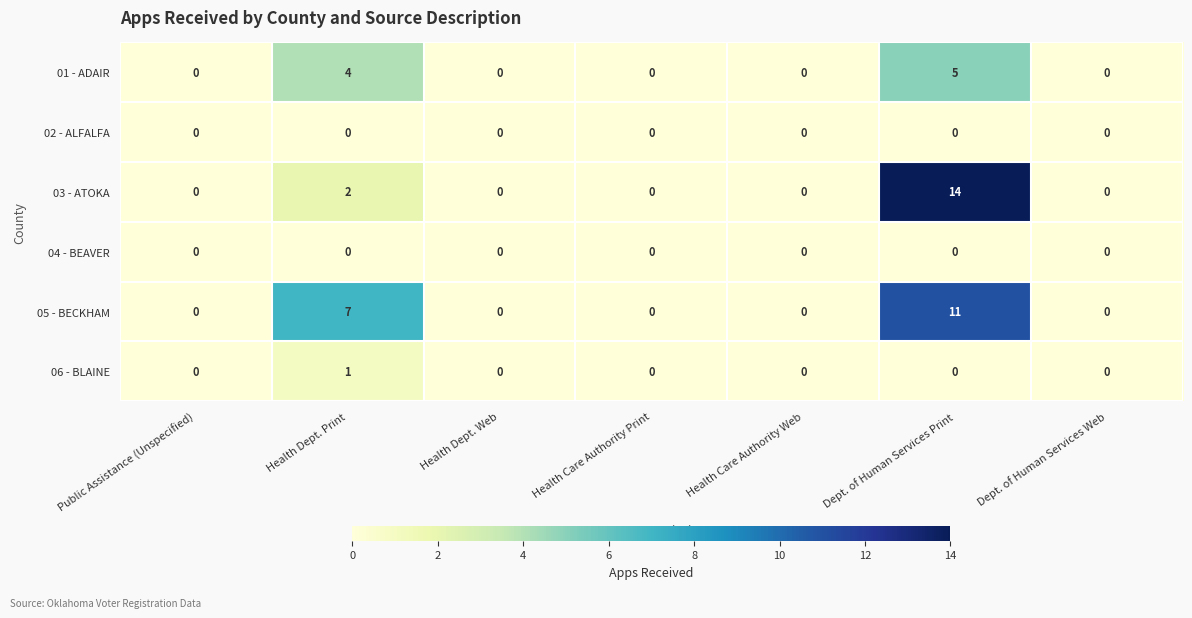

What is the difference between the maximum and minimum values in the 05 - BECKHAM series?

11